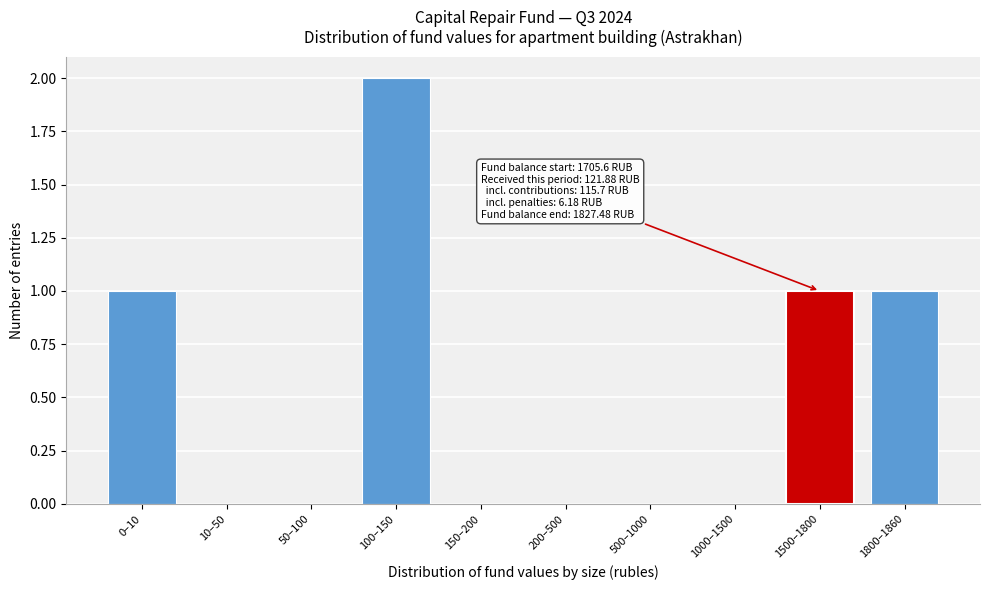

Reading left to right, list all the values displayed in this chart.

0–10=1	10–50=0	50–100=0	100–150=2	150–200=0	200–500=0	500–1000=0	1000–1500=0	1500–1800=1	1800–1860=1